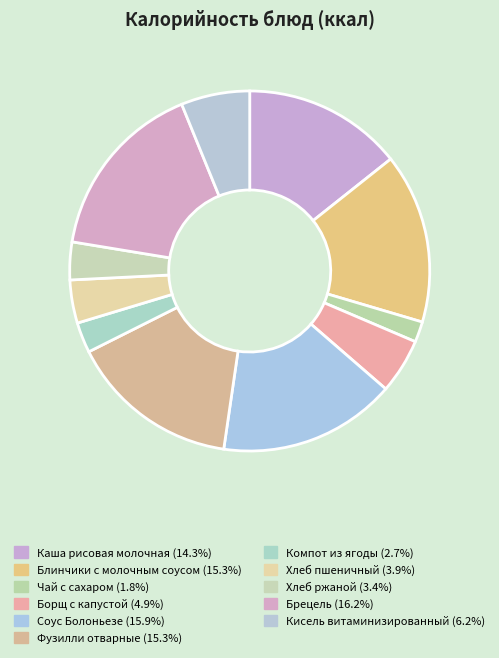

To the nearest percent, what portion does Чай с сахаром represent?

2%